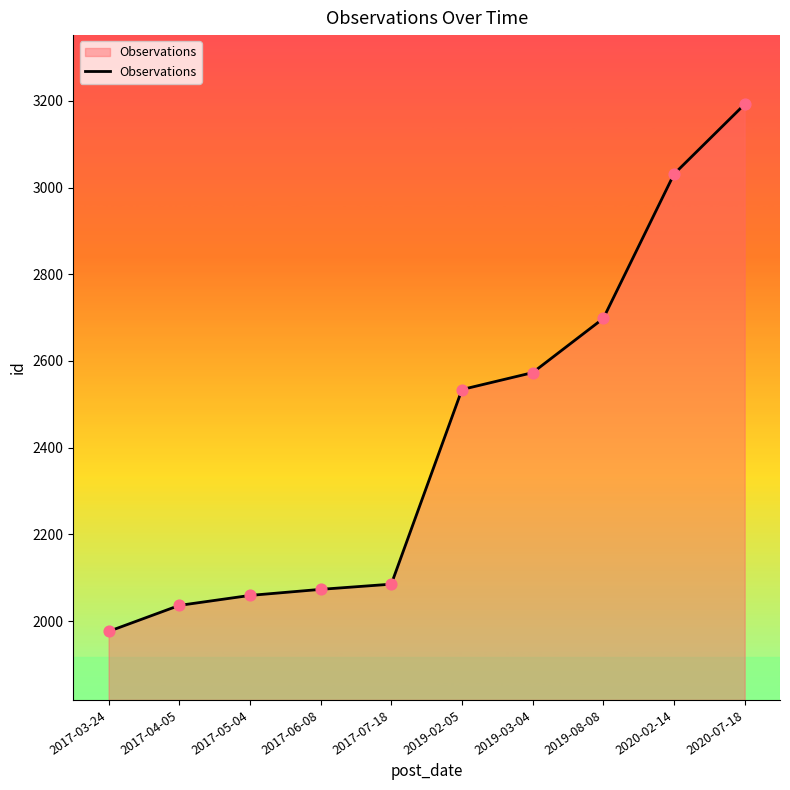

What is the change in value from 2017-03-24 to 2019-03-04?

+597